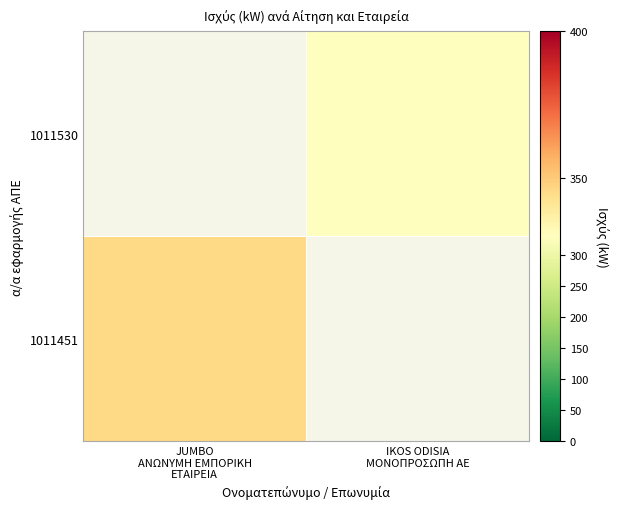

Which category has the highest value in the 1011530 series?

JUMBO ΑΝΩΝΥΜΗ ΕΜΠΟΡΙΚΗ ΕΤΑΙΡΕΙΑ